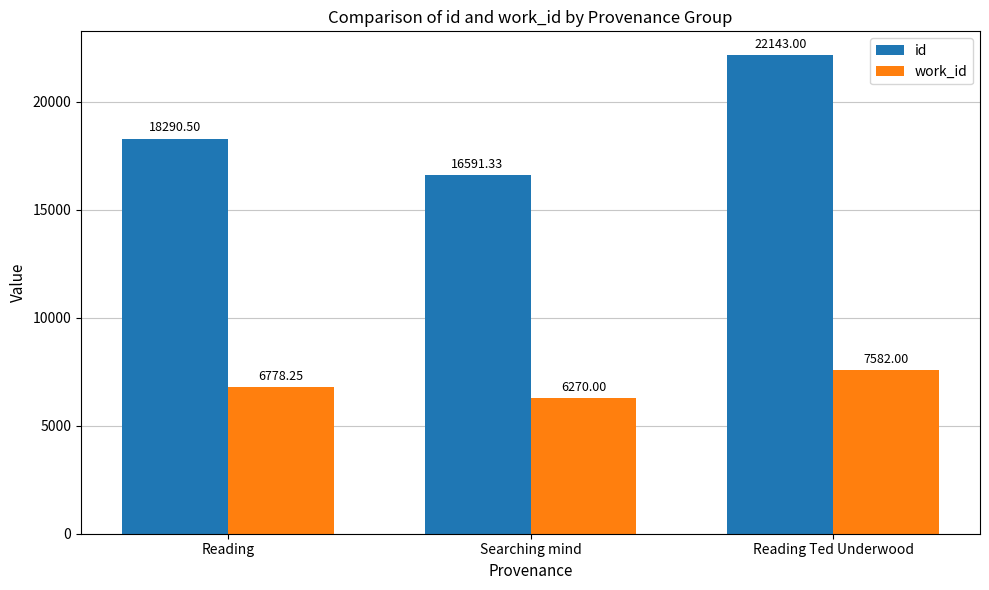

Rank the categories by work_id value from lowest to highest.

Searching mind, Reading, Reading Ted Underwood